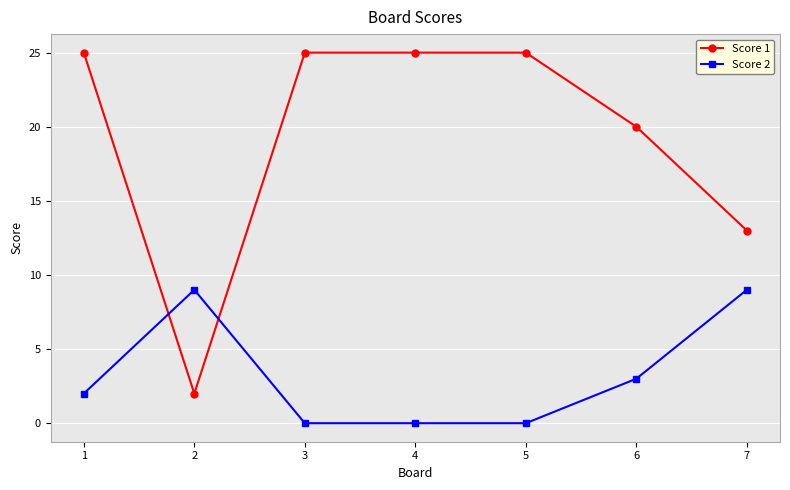

At which label is Score 1 closest to 13?

7